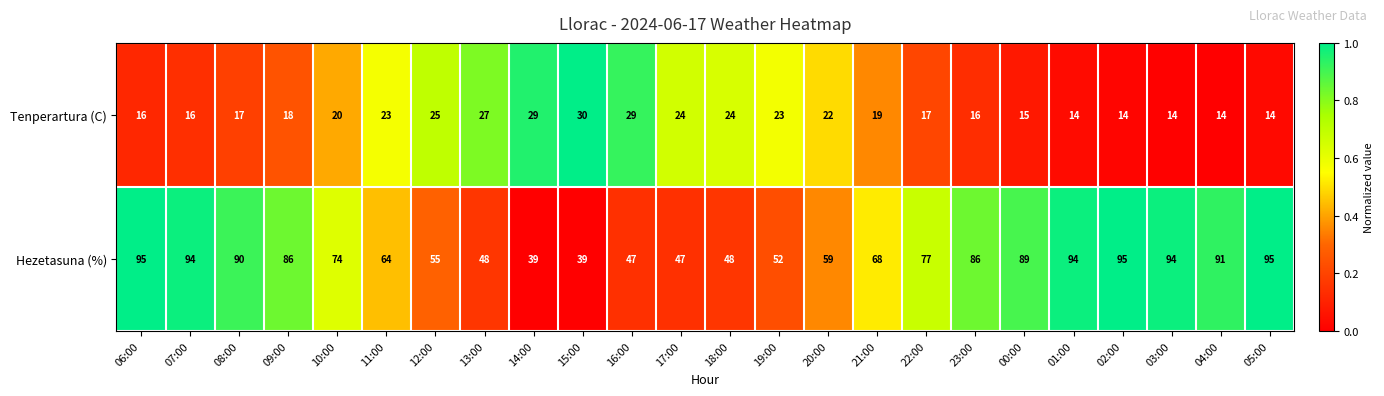

What is the total value across all series at 01:00?

108